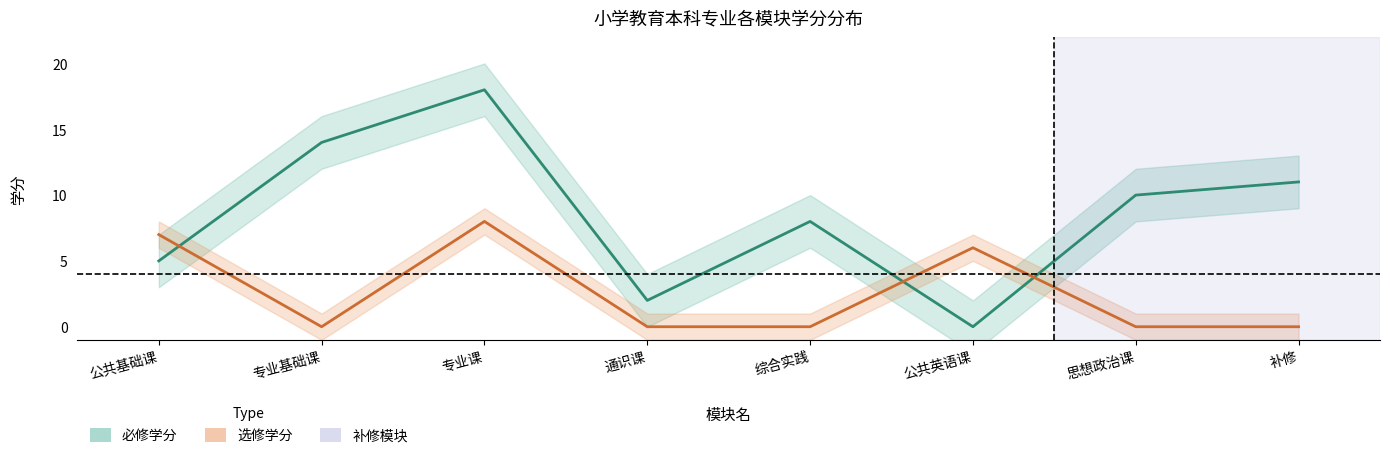

Between 专业基础课 and 综合实践, which series saw the biggest shift?

必修学分